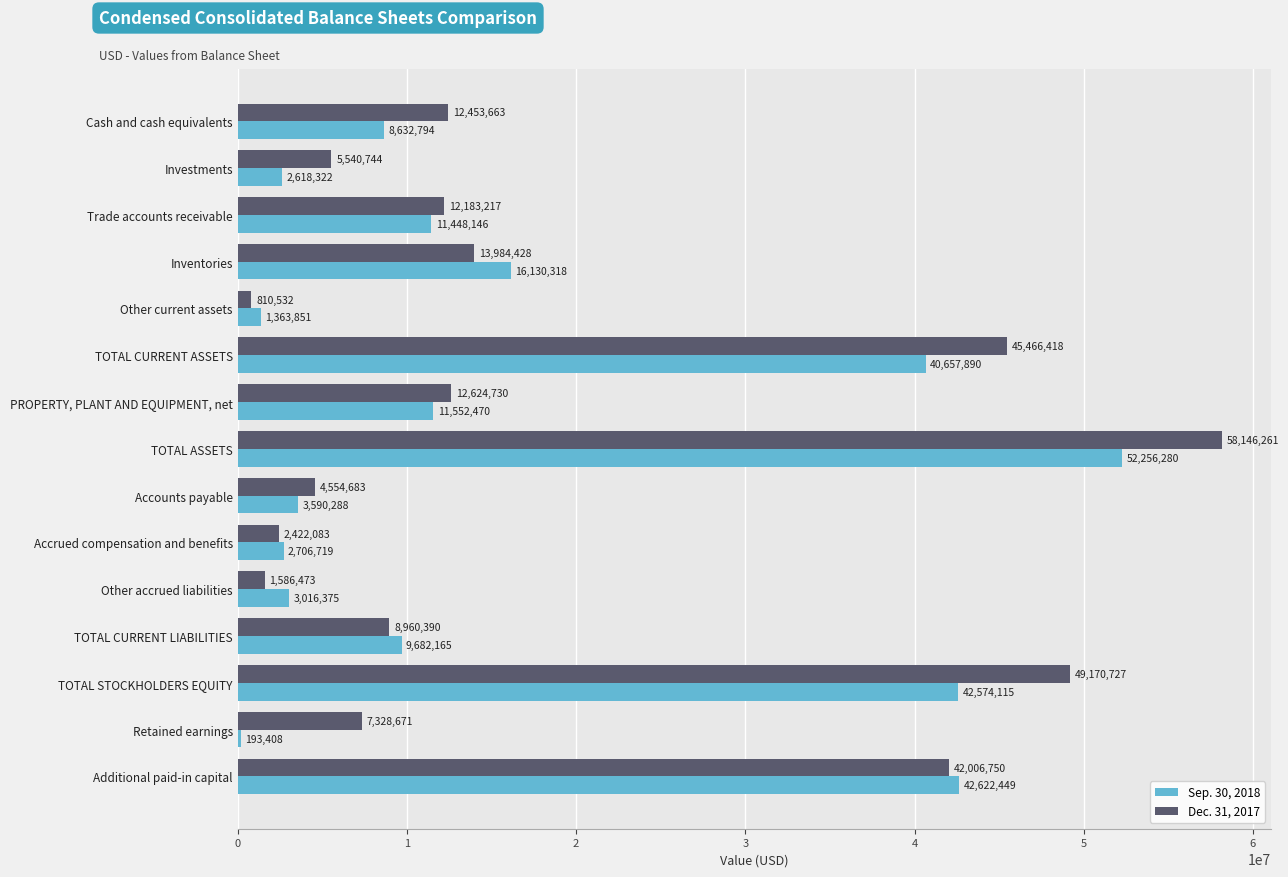

True or false: Sep. 30, 2018 has a value of 11622663 at TOTAL CURRENT ASSETS.

False